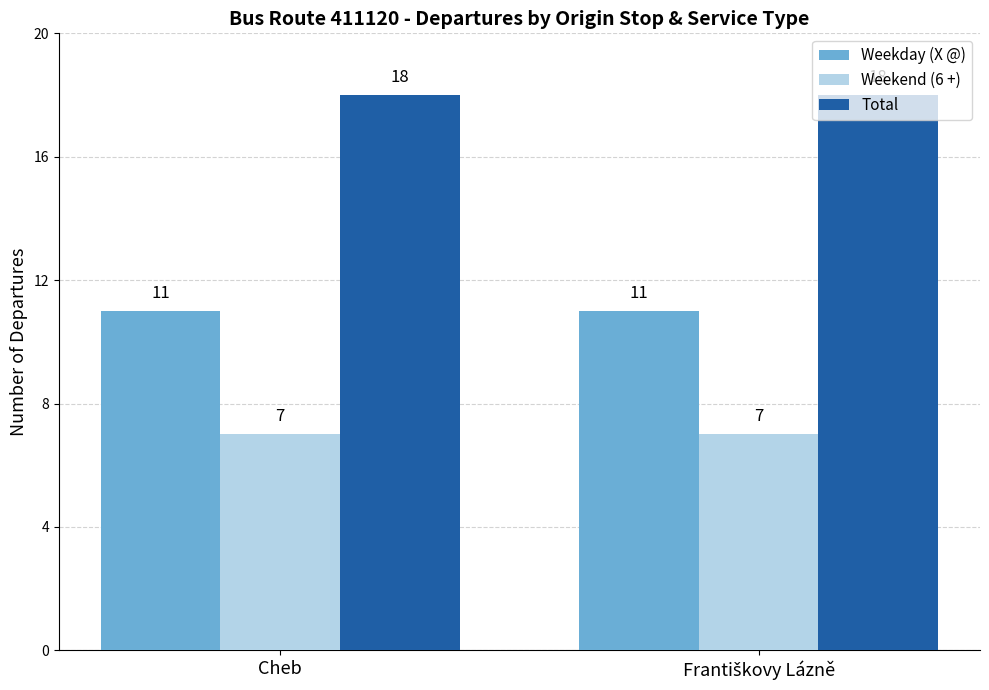

What is the total value across all series at Cheb?

36